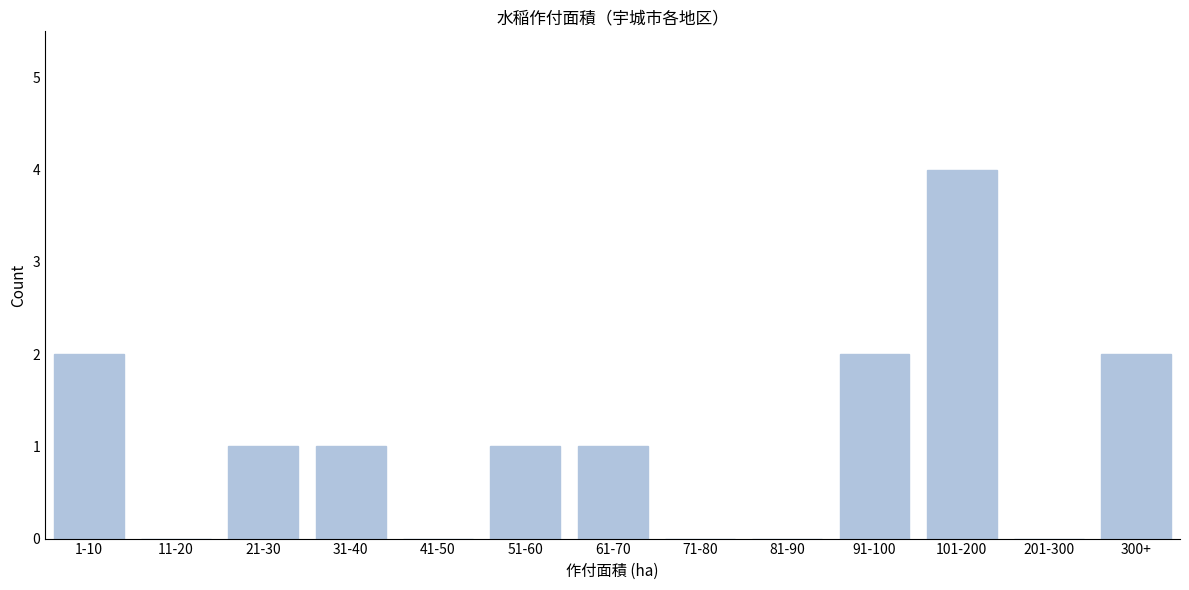

Reading right to left, list all the values displayed in this chart.

300+=2	201-300=0	101-200=4	91-100=2	81-90=0	71-80=0	61-70=1	51-60=1	41-50=0	31-40=1	21-30=1	11-20=0	1-10=2